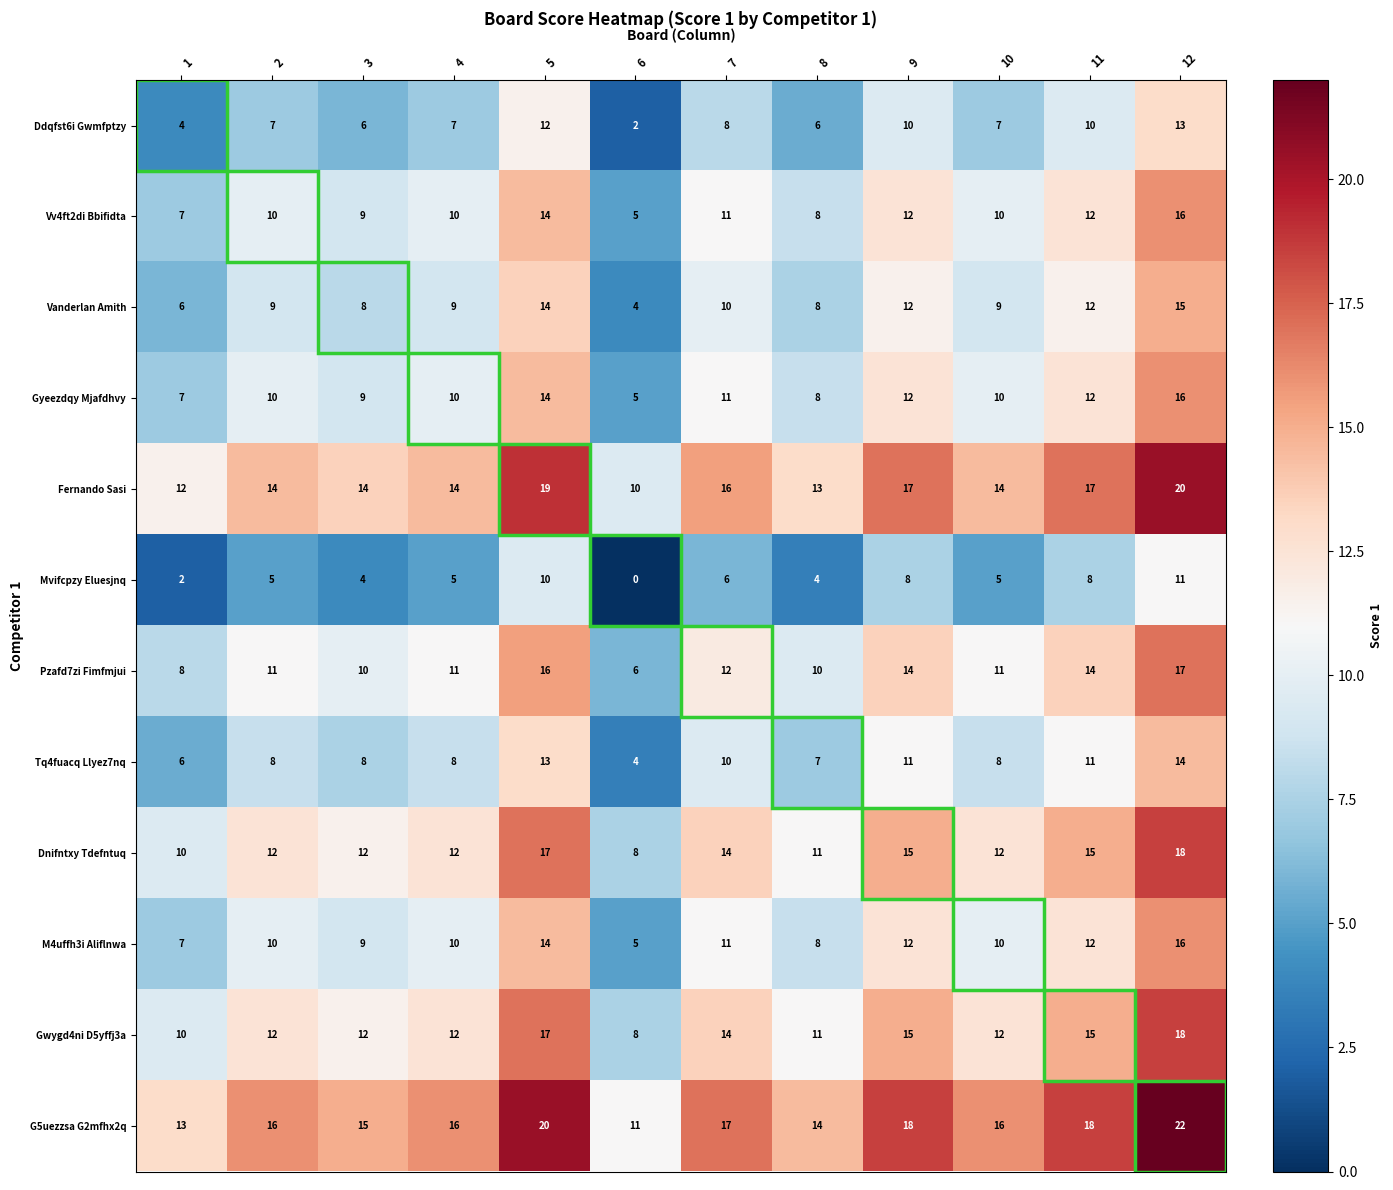

What is the spread (max minus min) of values at 5?

10